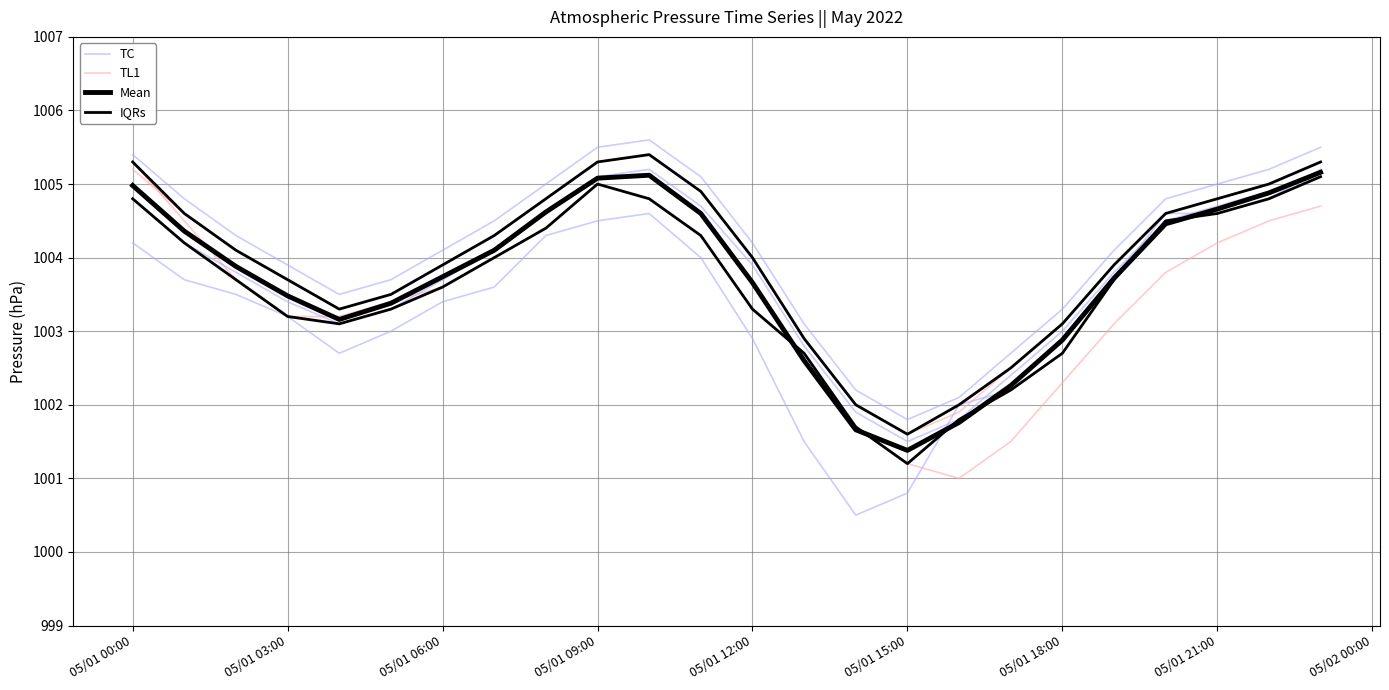

At which category does the chart reach its minimum across all series?

05/01 15:00